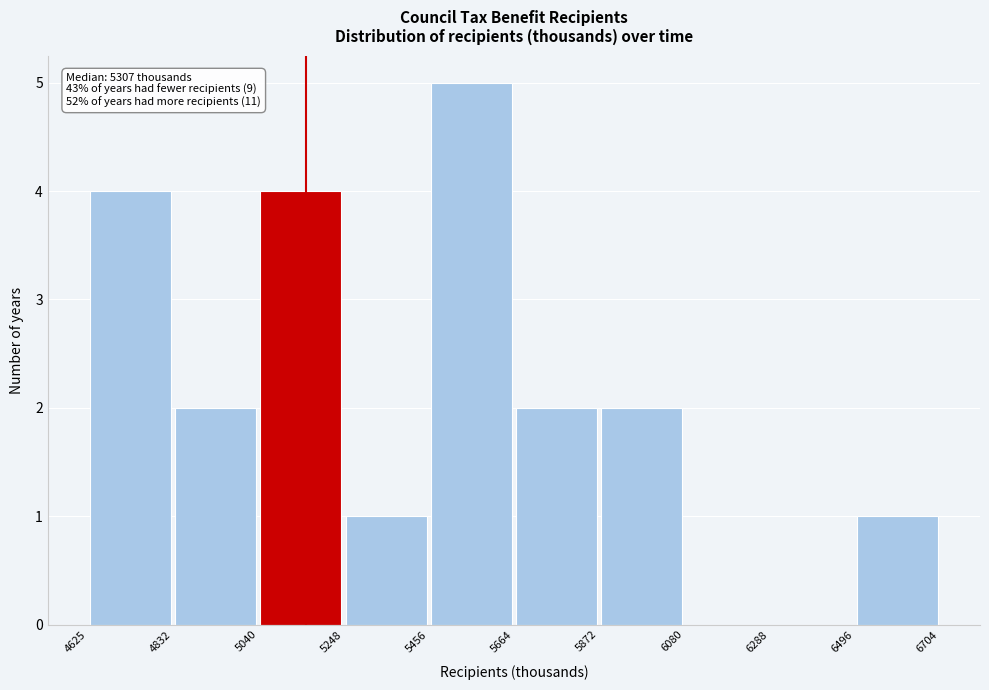

Over which range of the x-axis is the bar tallest?

5456 to 5664